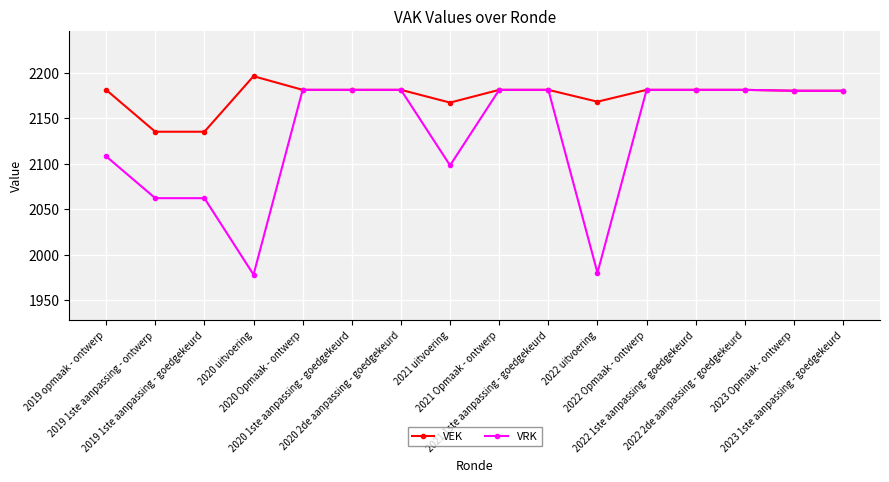

True or false: VRK has a value of 3222 at 2022 2de aanpassing - goedgekeurd.

False